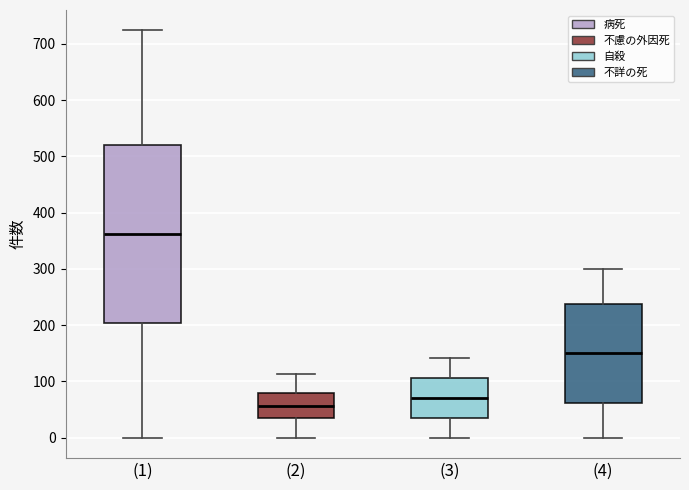

Where is the lower edge of the box for (2) on the y-axis? The values are not printed on the chart, so give them approximately, as read against the axis.

30